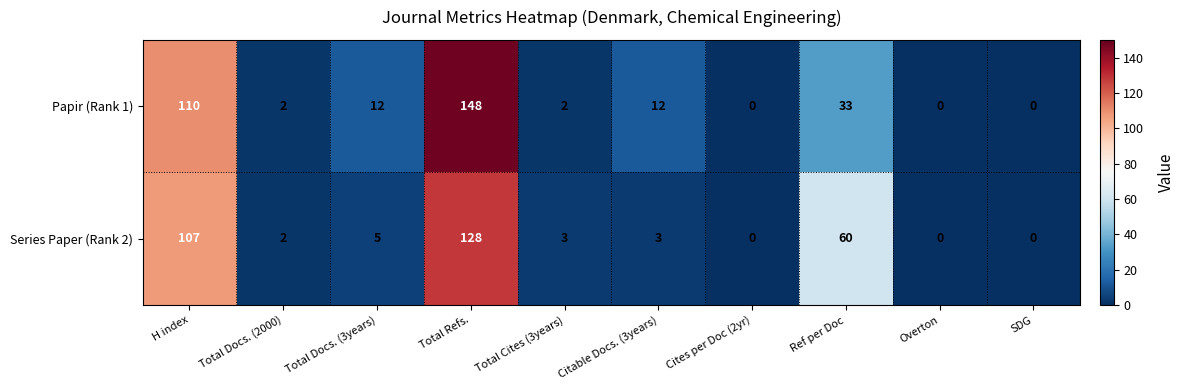

Reading right to left, list all the values displayed in this chart.

Papir (Rank 1): SDG=0	Overton=0	Ref per Doc=33	Cites per Doc (2yr)=0	Citable Docs. (3years)=12	Total Cites (3years)=2	Total Refs.=148	Total Docs. (3years)=12	Total Docs. (2000)=2	H index=110
Series Paper (Rank 2): SDG=0	Overton=0	Ref per Doc=60	Cites per Doc (2yr)=0	Citable Docs. (3years)=3	Total Cites (3years)=3	Total Refs.=128	Total Docs. (3years)=5	Total Docs. (2000)=2	H index=107